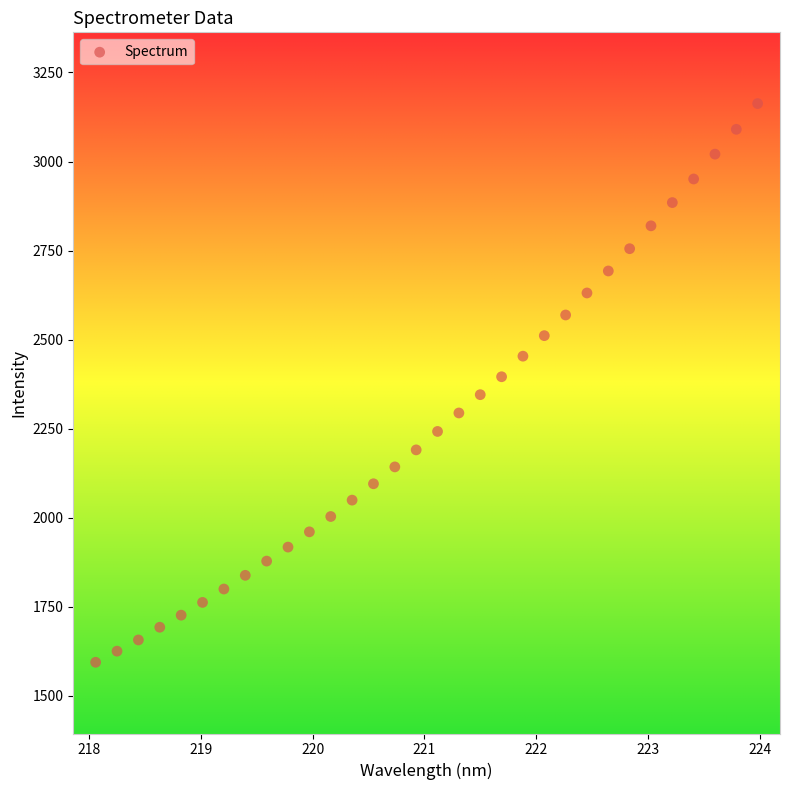

What is the range of Y values (max minus min)?

1568.8